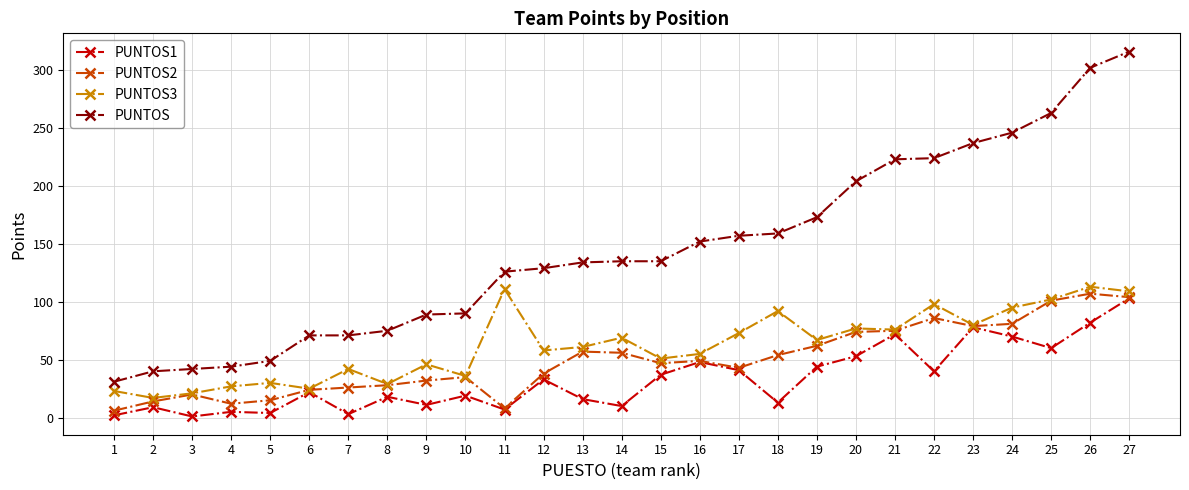

What is the difference between the second highest and minimum values in the PUNTOS series?

271